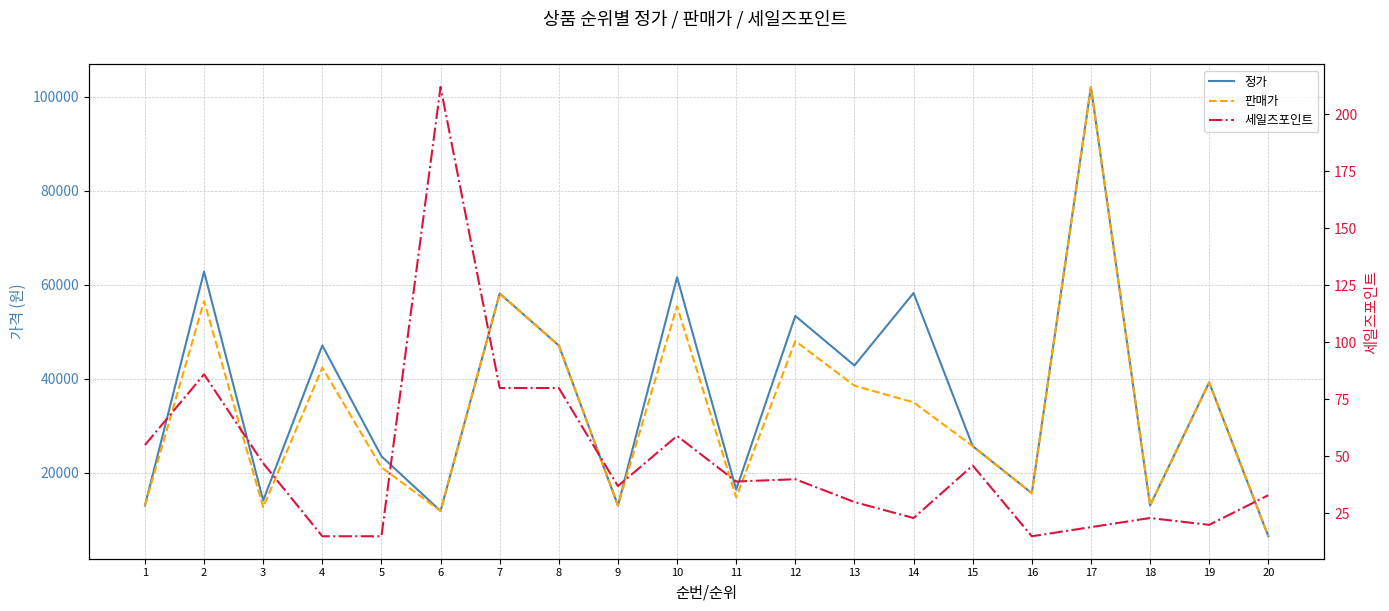

Where is the first local maximum for 정가?

2